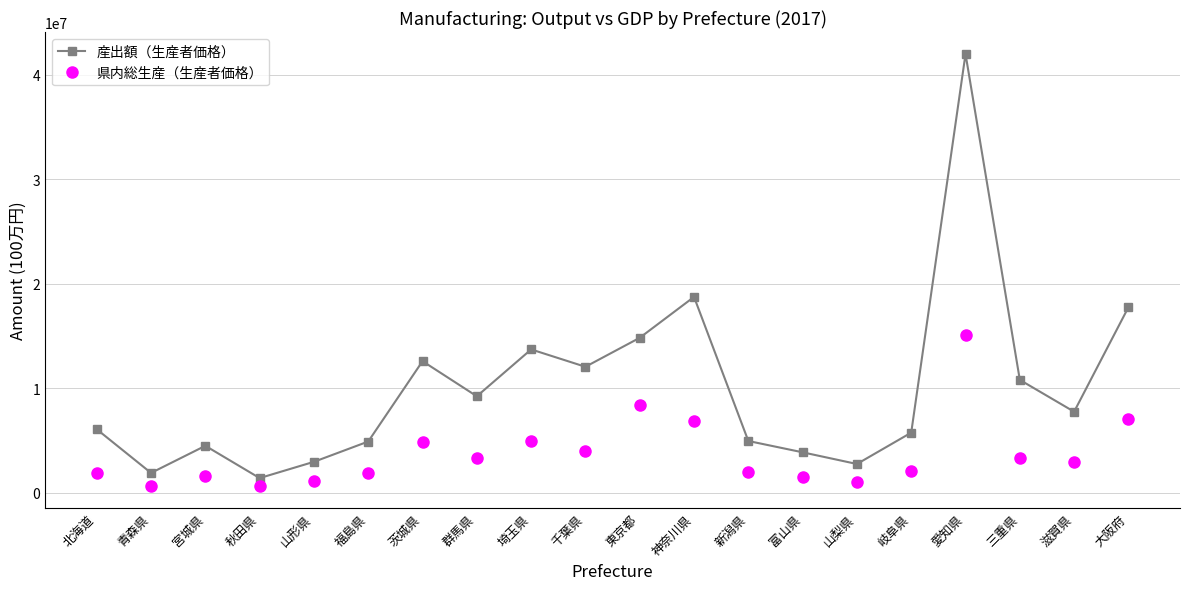

What is the label of the 8th point from the left?

群馬県